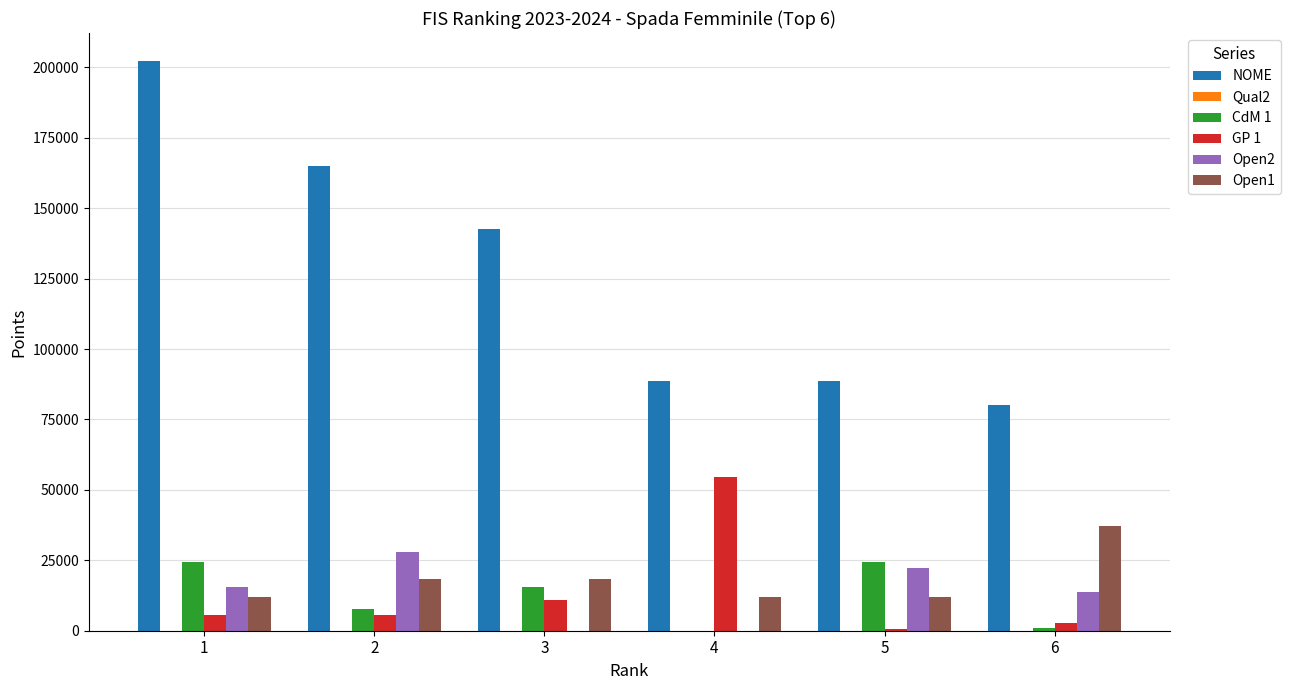

Which series has the largest total across all categories?

NOME